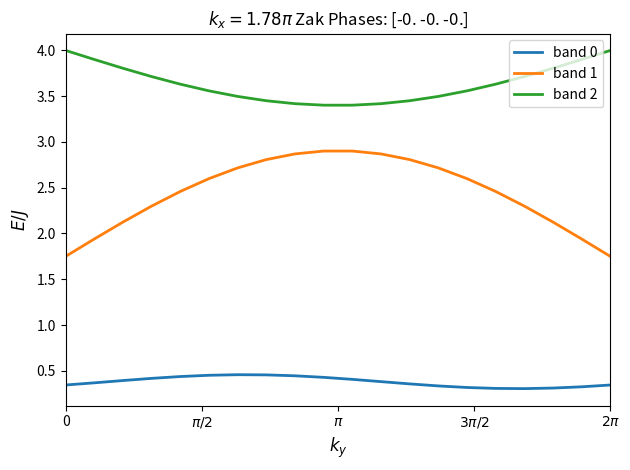

What is the difference between the maximum and minimum values in the band 2 series?

0.6